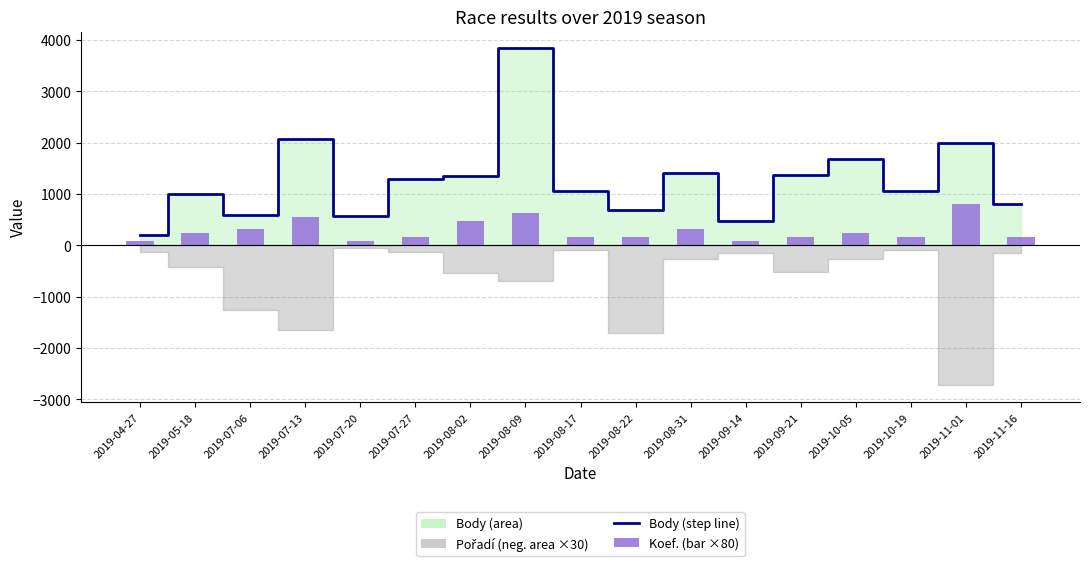

What is the difference between the maximum and second lowest values in the Body (line) series?

3356